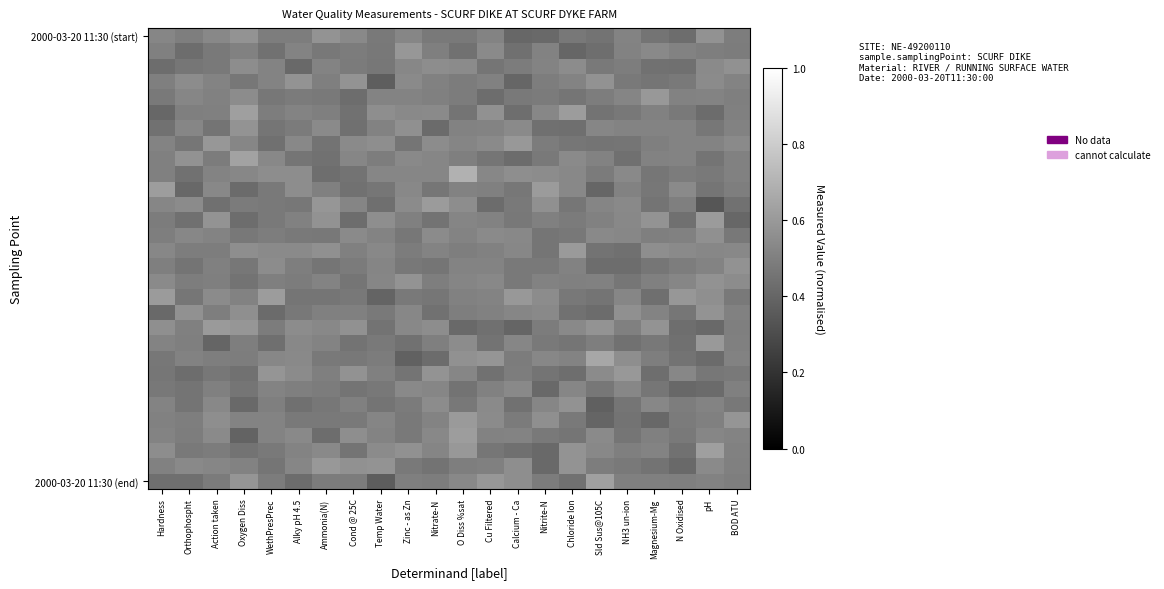

What is the maximum value shown in the chart?

0.7